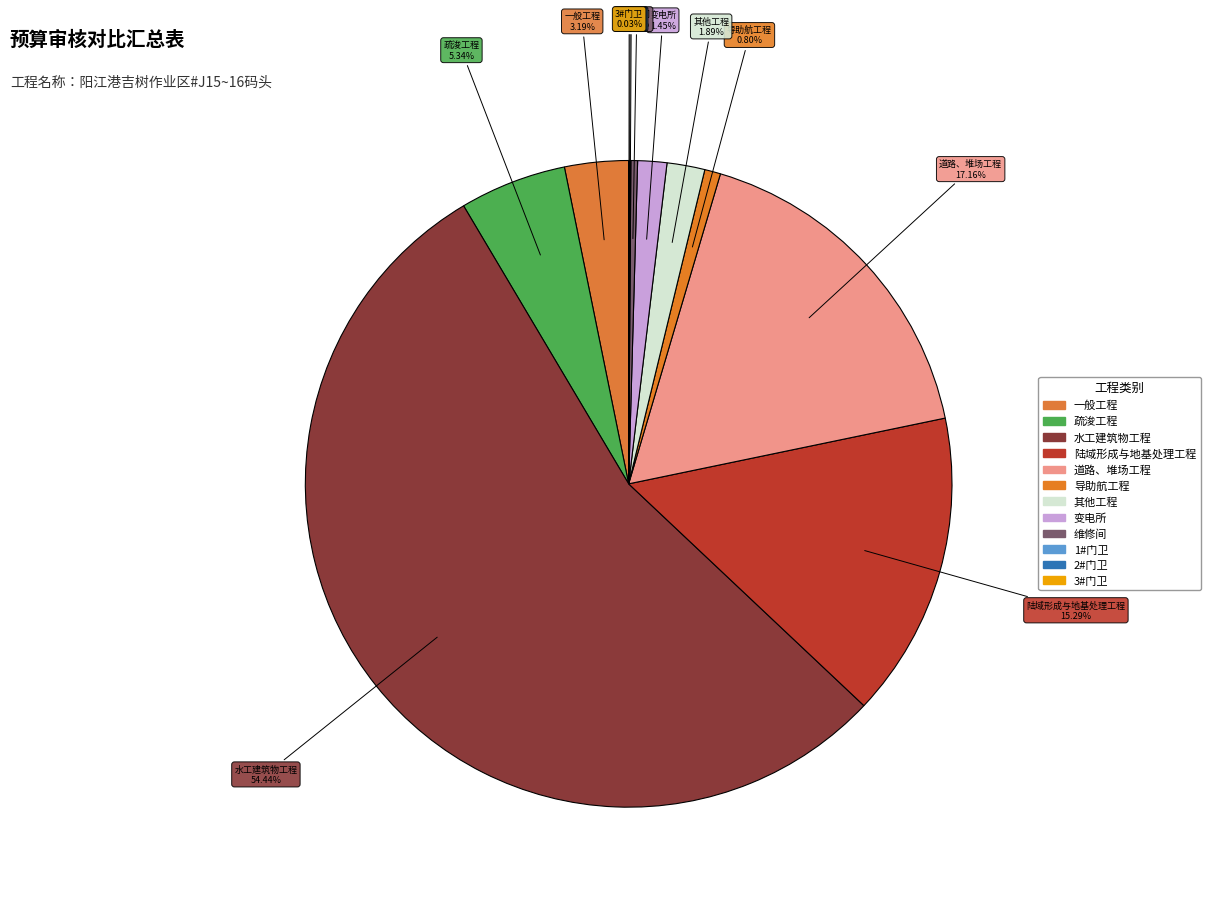

How many slices are in this pie chart?

12